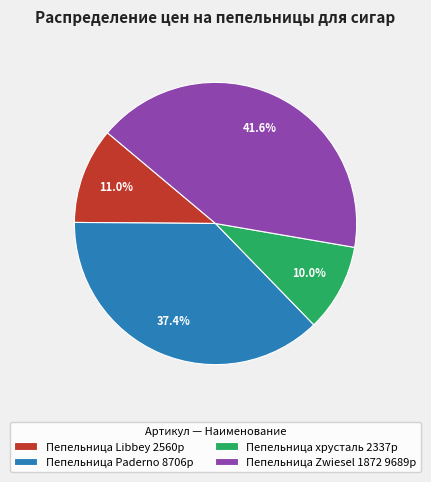

What is the total percentage of Пепельница Paderno 8706р and Пепельница хрусталь 2337р?

47.4%